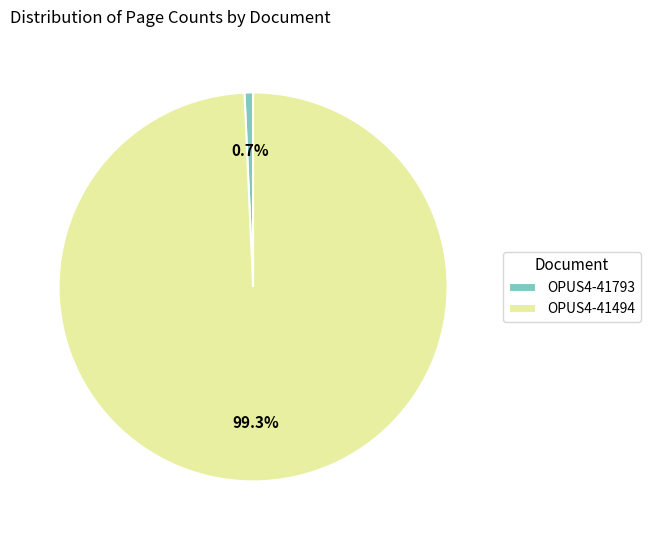

The OPUS4-41793 slice represents 1% of the pie. True or false?

True